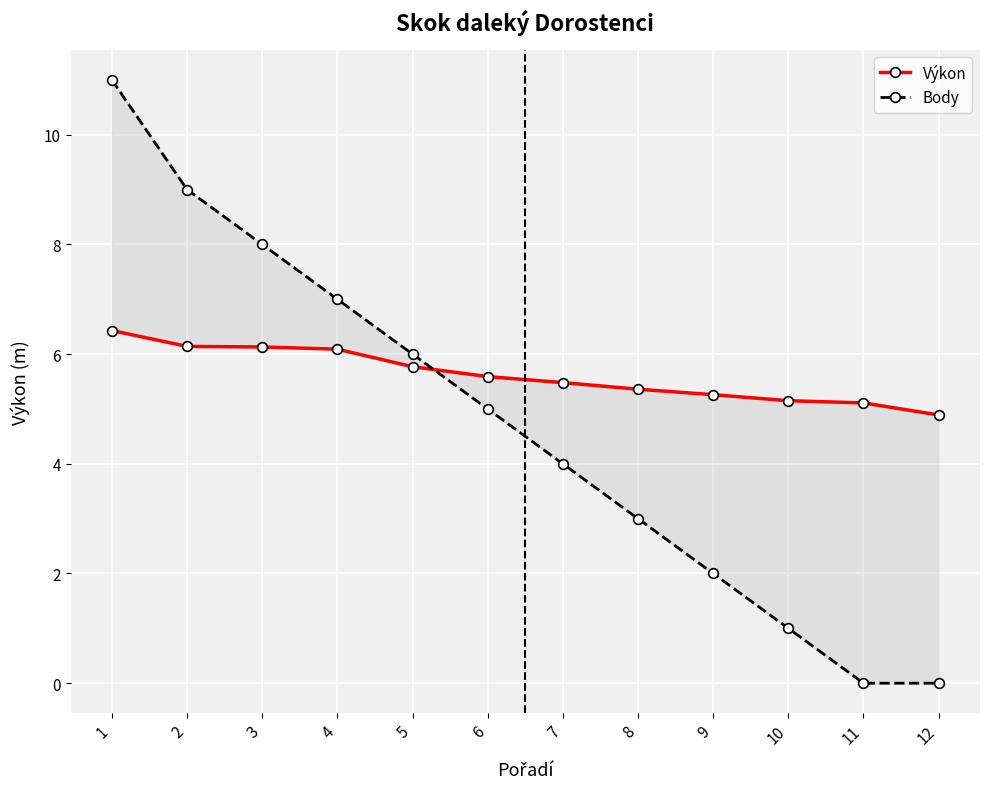

What is the maximum value for Výkon?

6.4